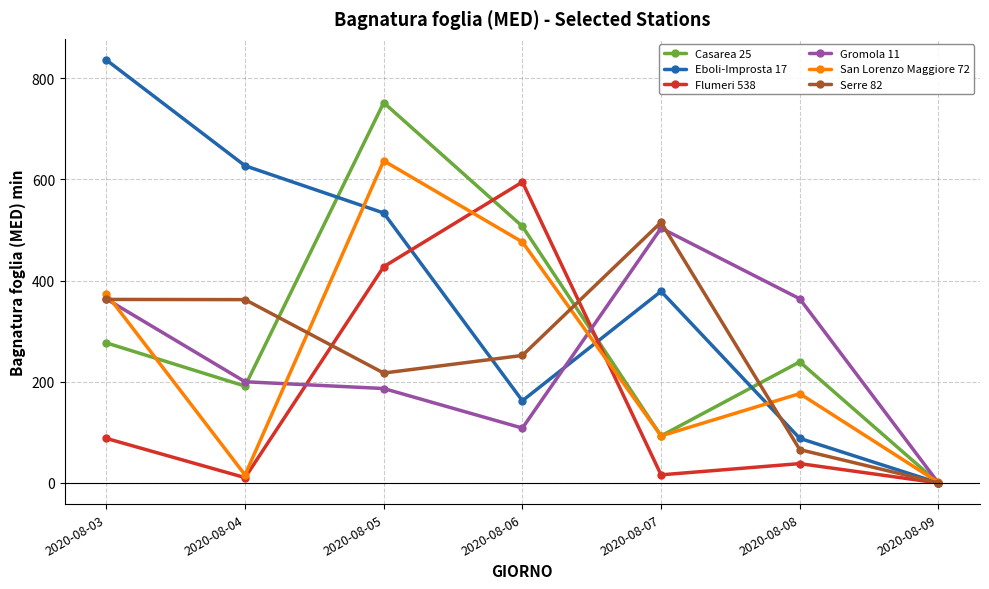

What is the average value of the Flumeri 538 series?

167.8